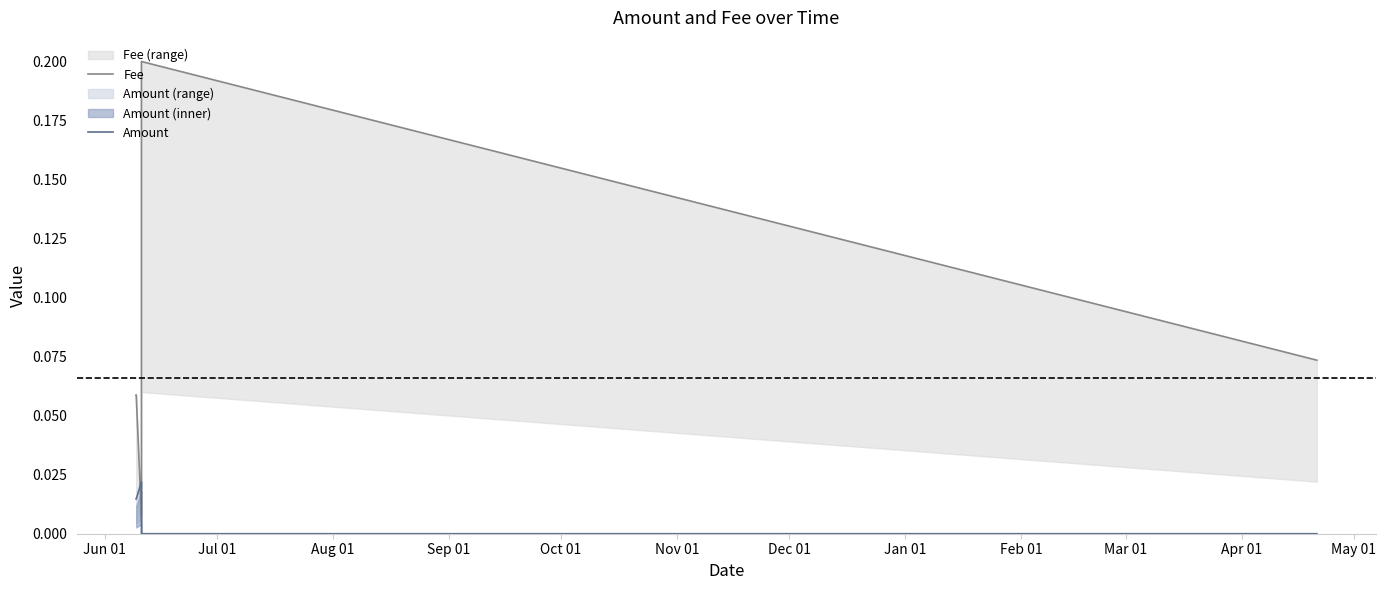

Which series has the largest total across all categories?

Fee